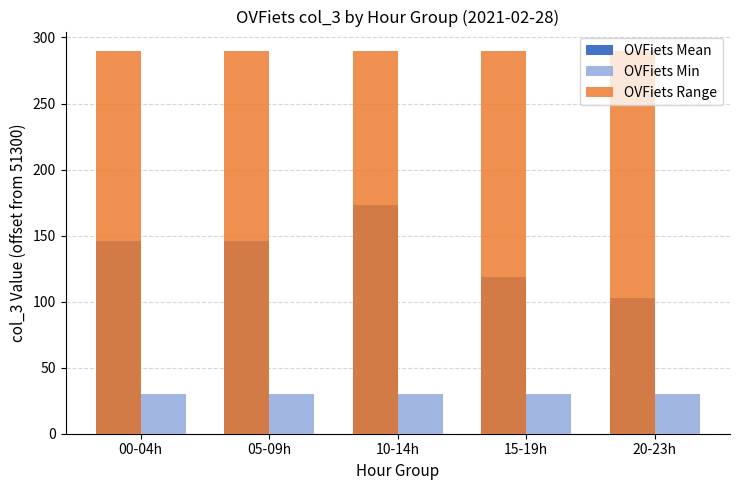

Reading right to left, extract all data points from this chart.

OVFiets Mean: 102.5	118.6	173.4	146.0	146.0
OVFiets Min: 30.0	30.0	30.0	30.0	30.0
OVFiets Range: 290.0	290.0	290.0	290.0	290.0